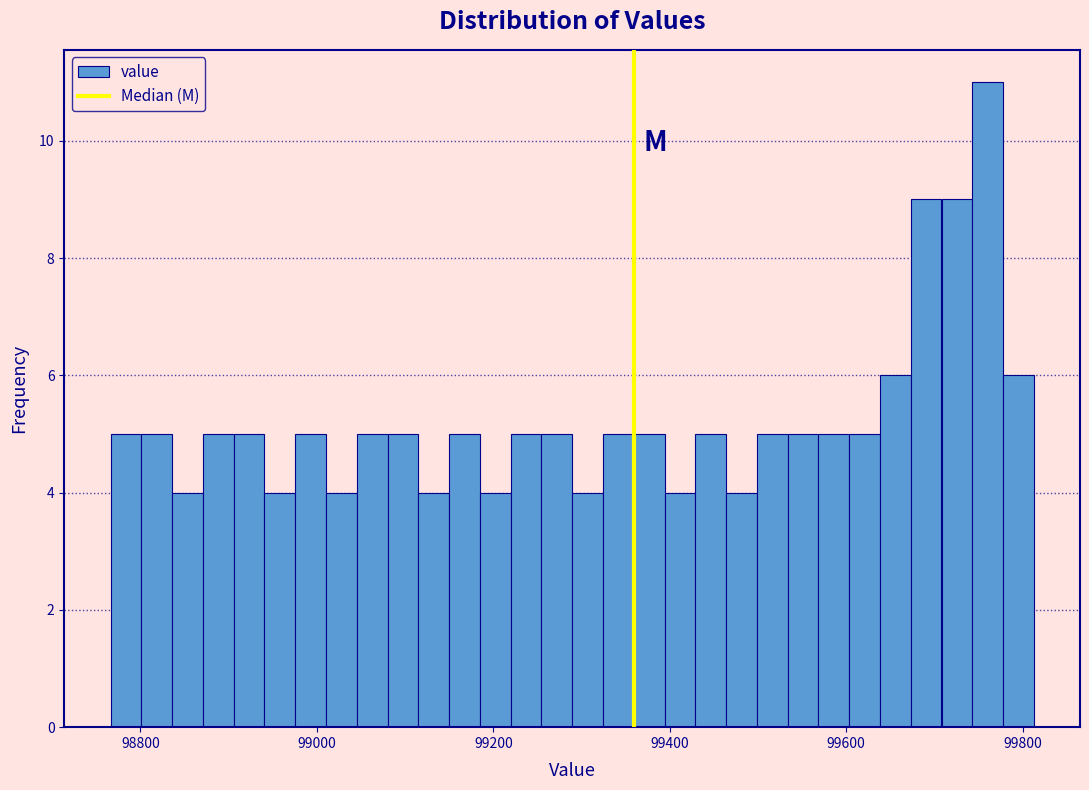

Around what value on the x-axis is the tallest bar? Give the approximate position of its centre, as read against the axis.

99760